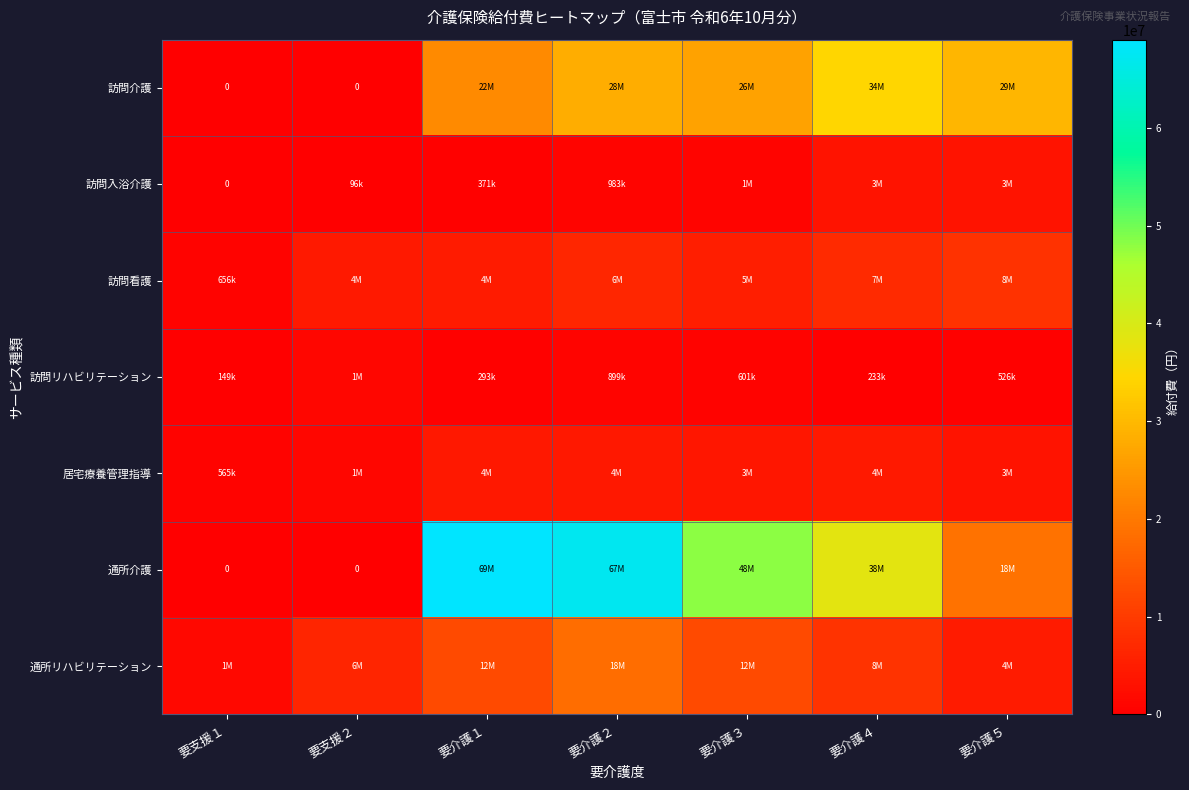

What is the spread (max minus min) of values at 要介護５?

28942513